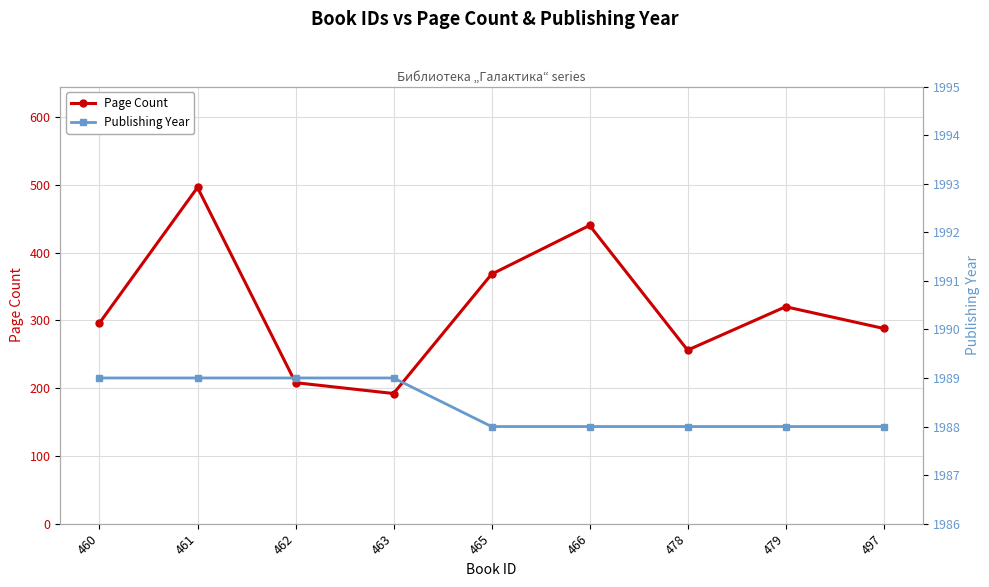

At how many categories does at least one series exceed 880?

9